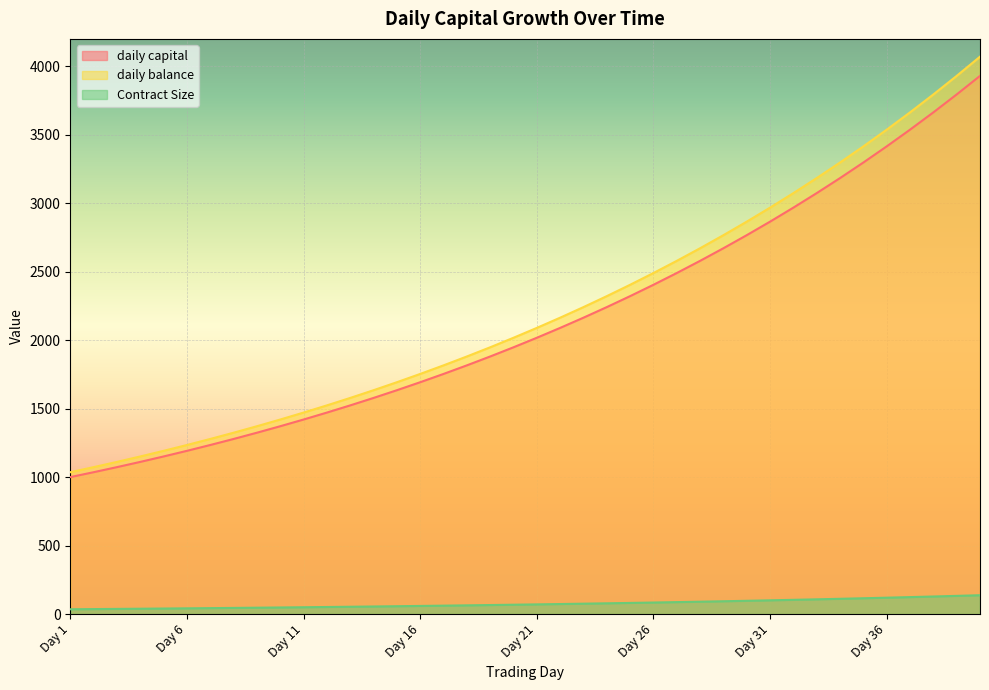

True or false: daily capital and Contract Size intersect in this chart.

False